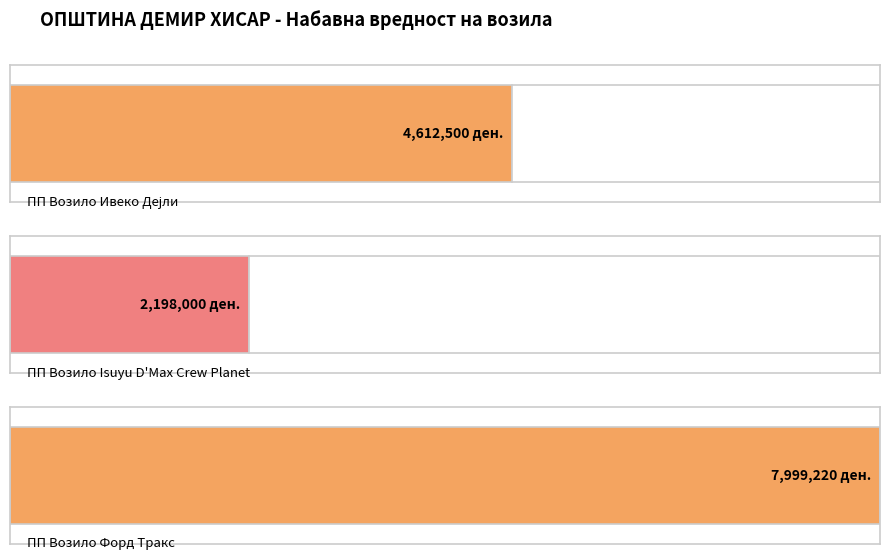

Which has a higher value, ПП Возило Форд Тракс or ПП Возило Ивеко Дејли?

ПП Возило Форд Тракс